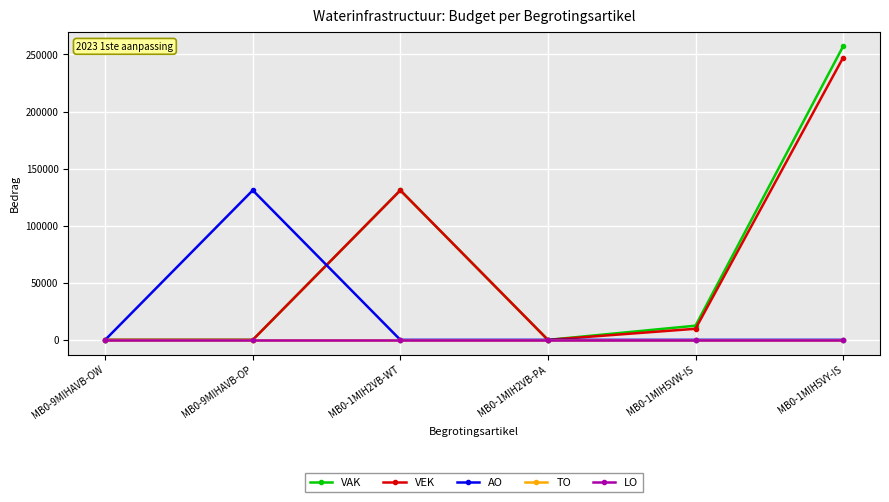

Count the number of categories in the chart.

6